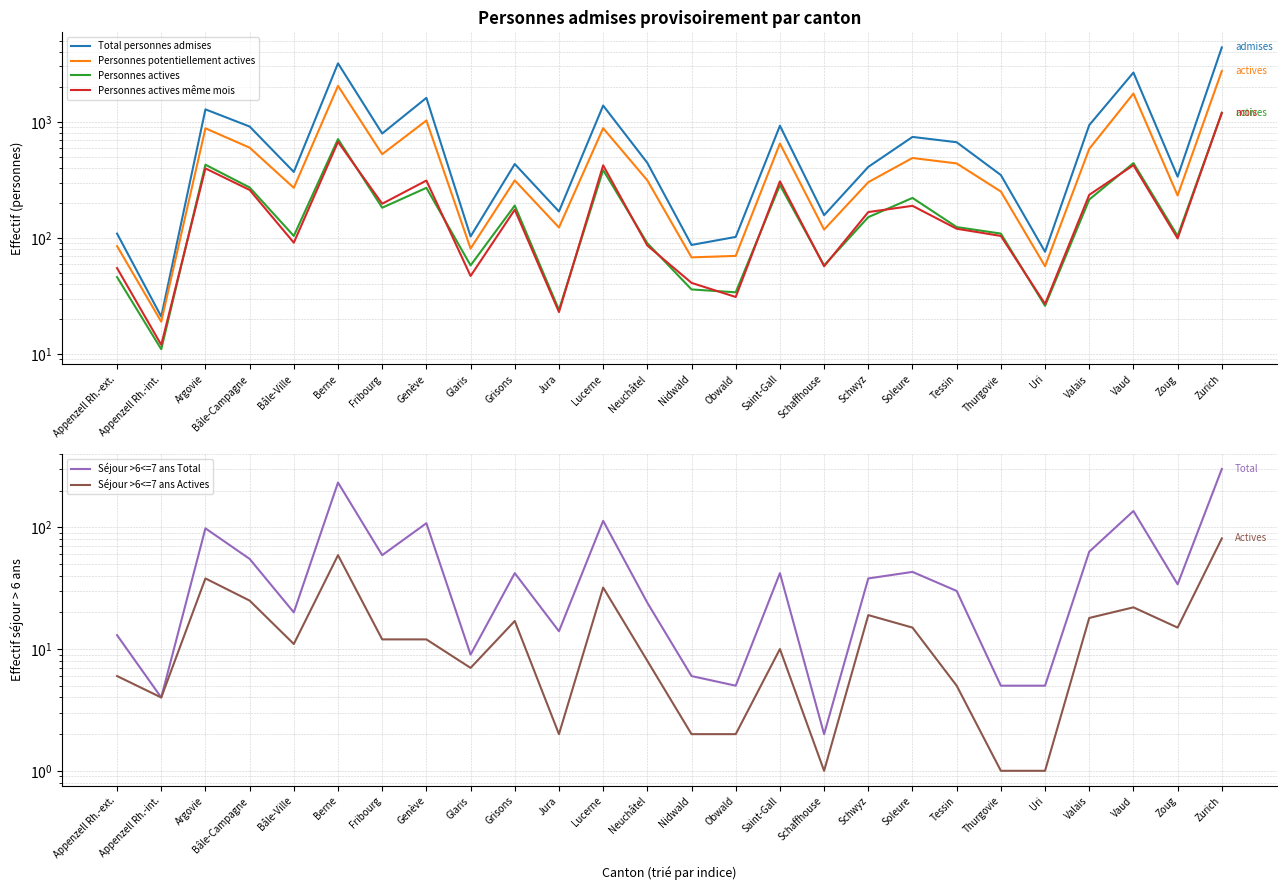

The value of Personnes potentiellement actives at Jura is 123. True or false?

True